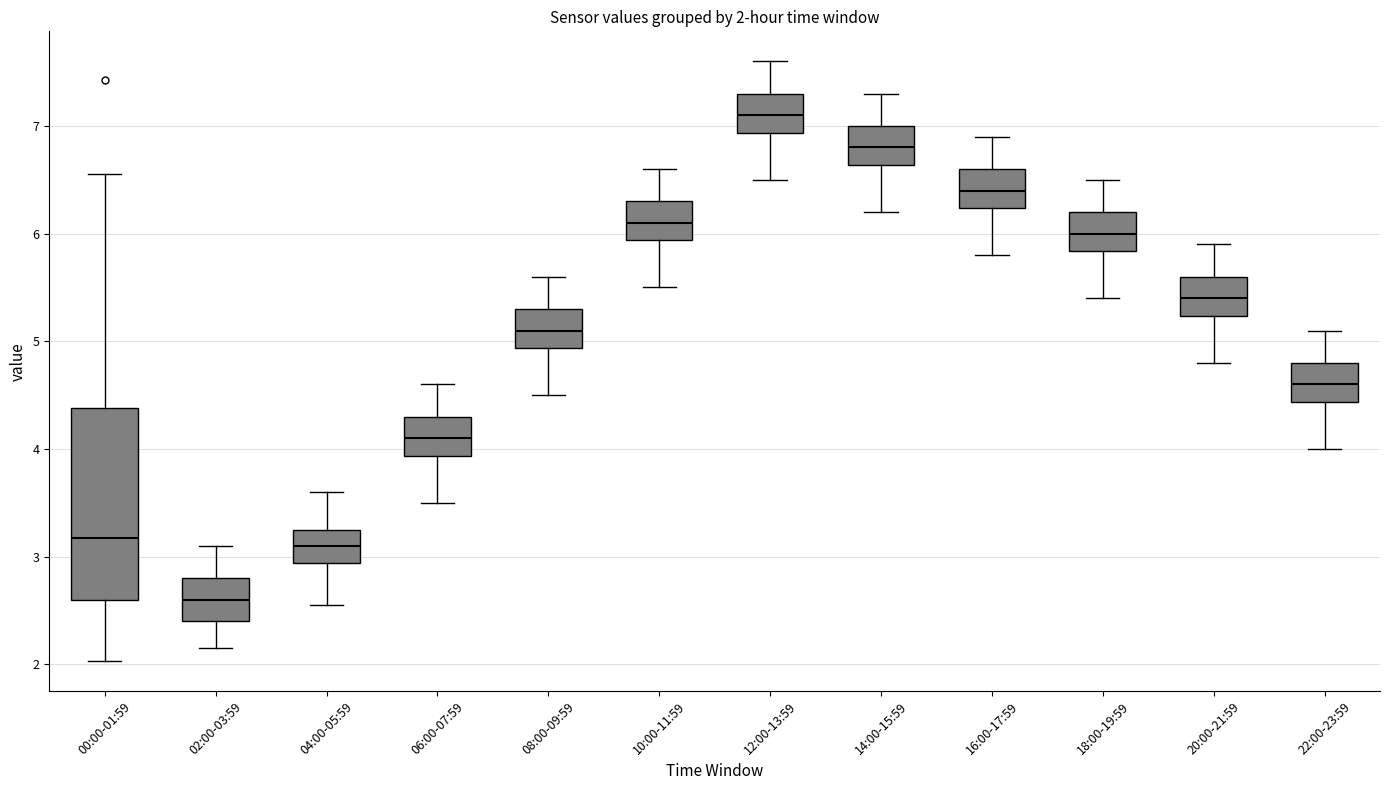

Which box is the tallest, from its lower edge to its upper edge?

00:00-01:59